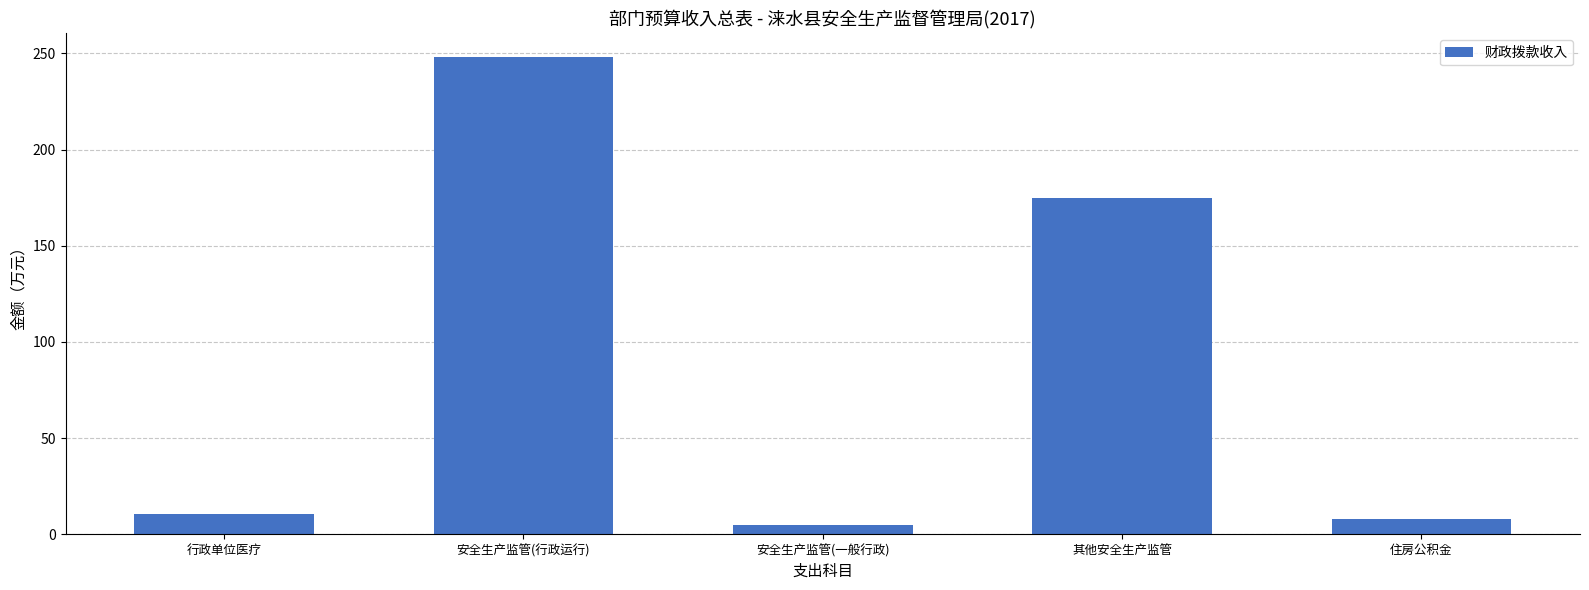

The value at 其他安全生产监管 is 116.6. True or false?

False